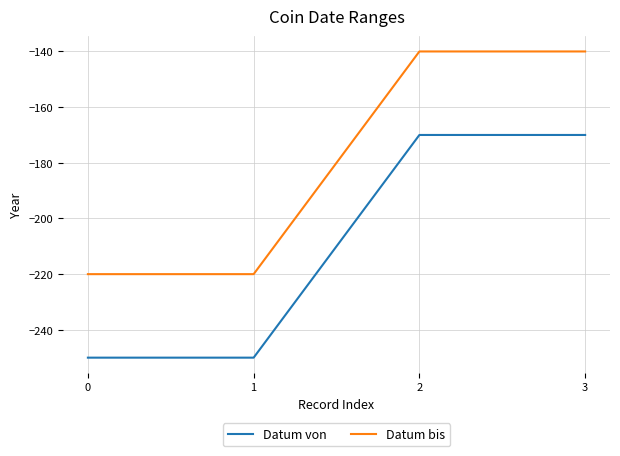

True or false: Datum bis has a value of -220 at 0.

True